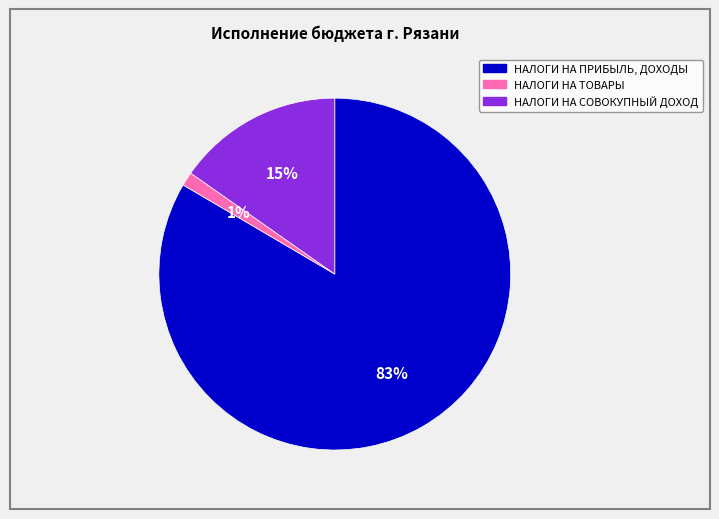

Does any single category account for the majority?

Yes